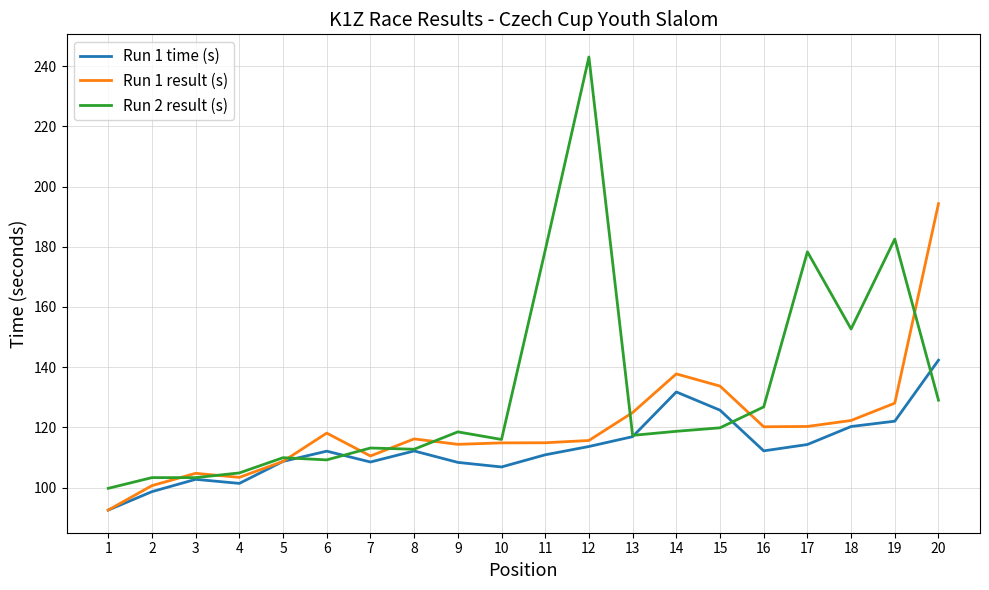

Does the chart display data point markers on the line(s)?

No